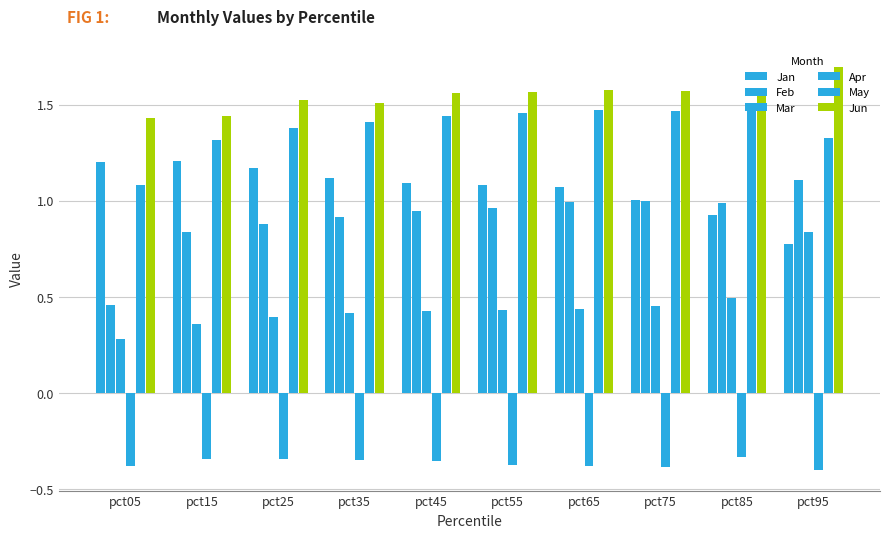

Is the value of Jan at pct45 greater than the value of Jun at pct65?

No